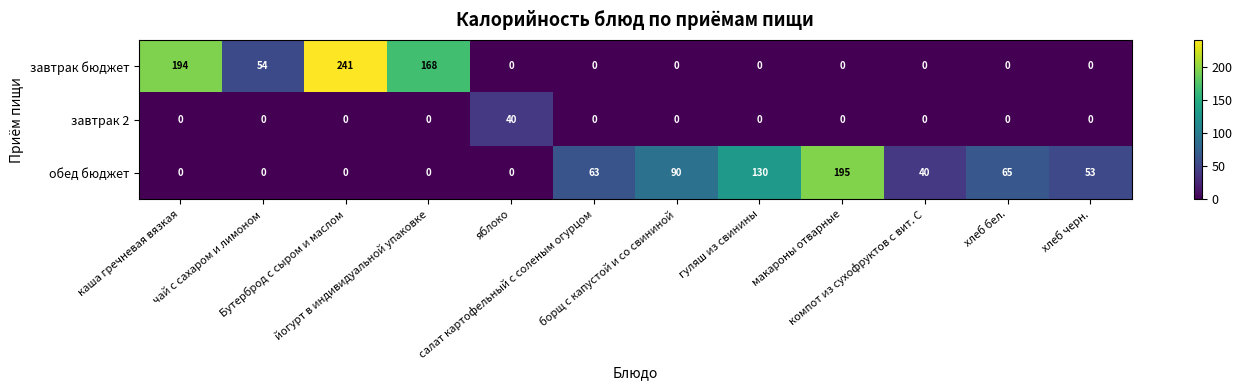

What is the difference between the maximum and minimum values in the завтрак 2 series?

40